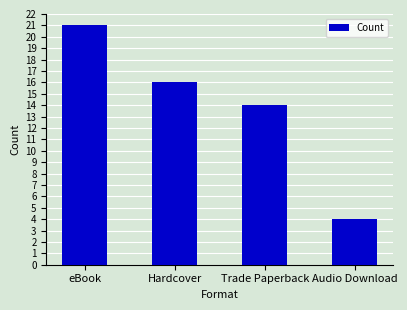

Does the chart contain stacked bars?

No